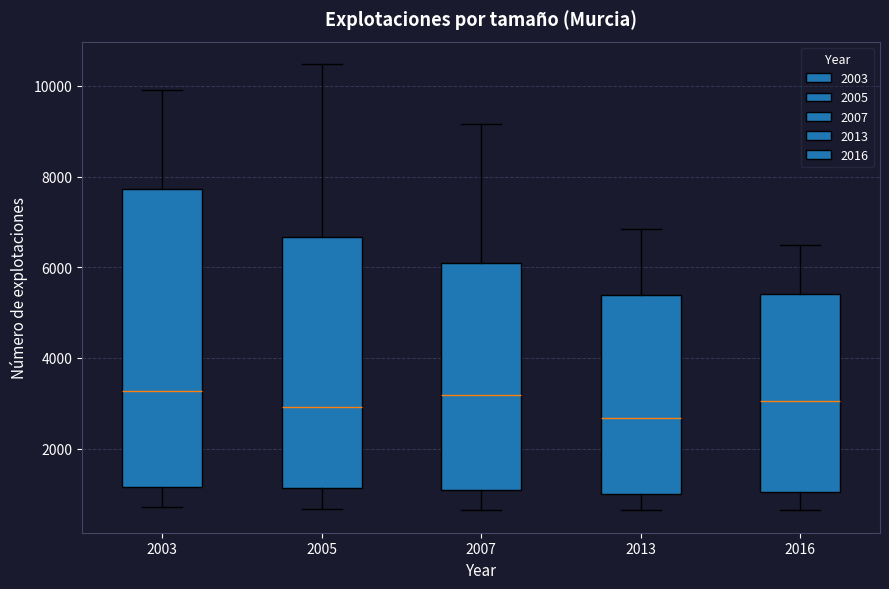

Reading left to right, transcribe this box plot: for each box, give where its median line is, the range the box spans, and where its two whiskers end, as read against the y-axis. The values are not printed on the chart, so give them approximately, as read against the axis.

2003: median 3200, box 1200 to 7800, whiskers 800 to 10000
2005: median 3000, box 1200 to 6600, whiskers 600 to 10400
2007: median 3200, box 1000 to 6200, whiskers 600 to 9200
2013: median 2600, box 1000 to 5400, whiskers 600 to 6800
2016: median 3000, box 1000 to 5400, whiskers 600 to 6600